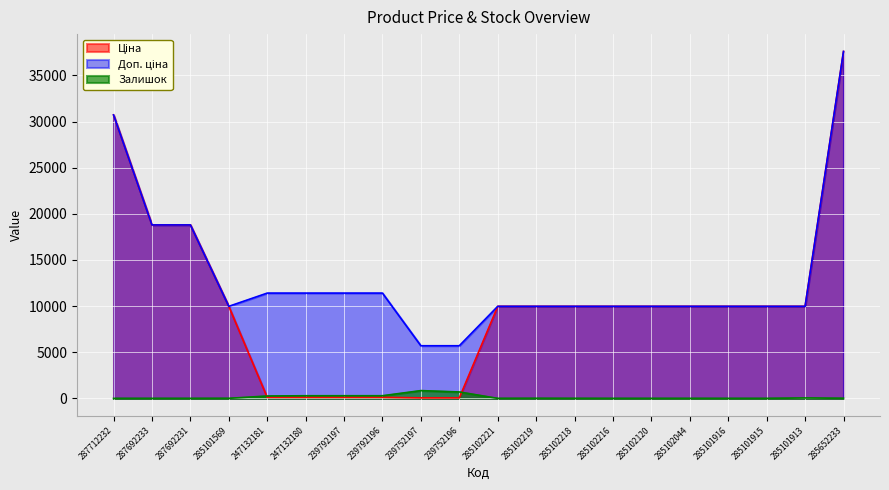

How many lines are shown in the chart?

3